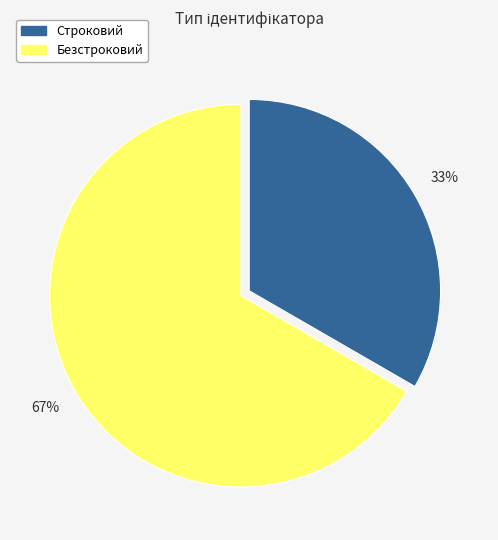

How many segments does this pie chart have?

2